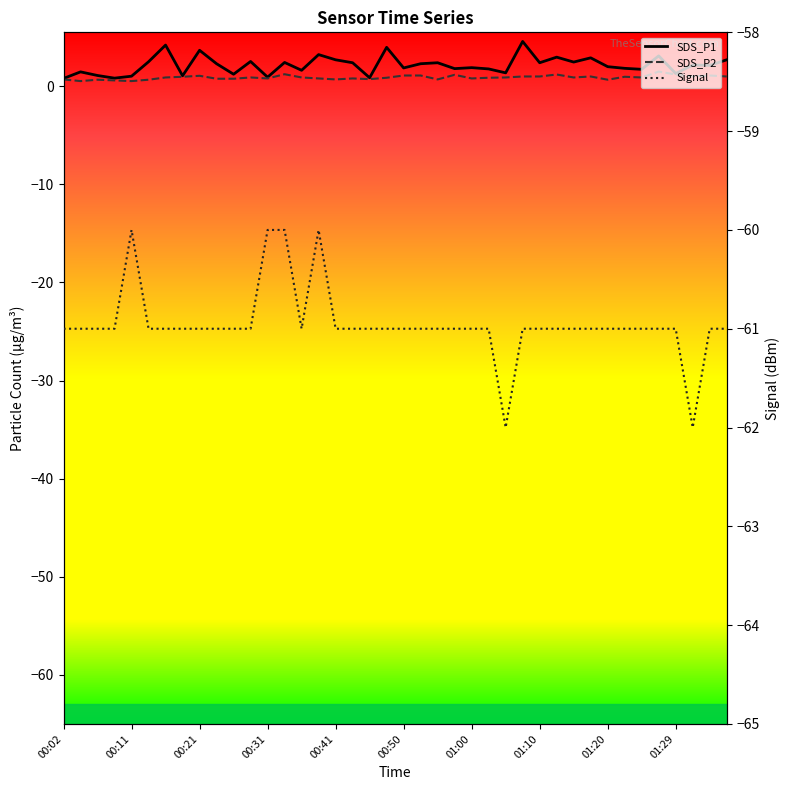

Is this an area chart (filled region under the line)?

No